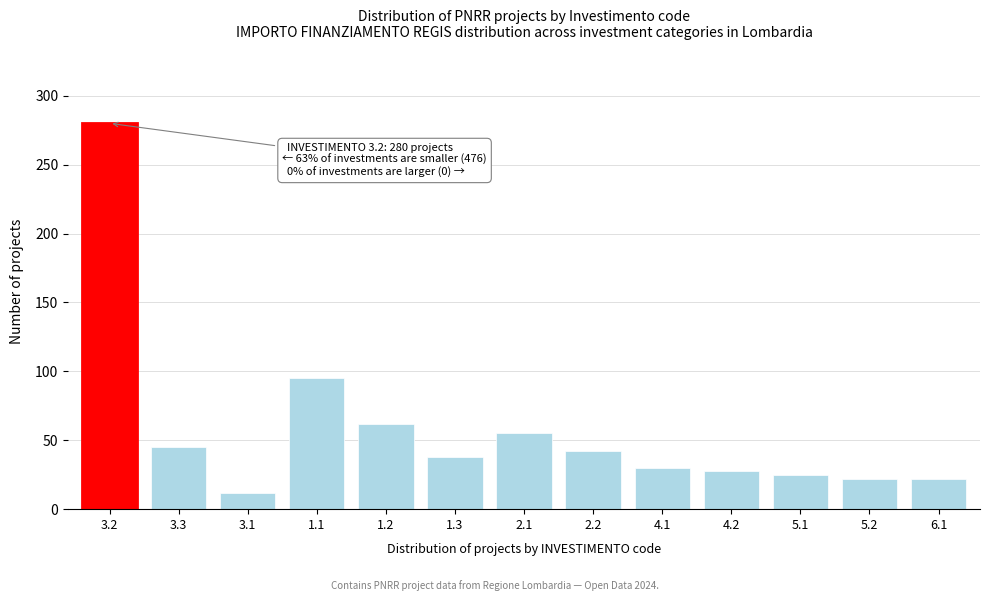

Reading right to left, what are all the values shown in this chart?

6.1=22	5.2=22	5.1=25	4.2=28	4.1=30	2.2=42	2.1=55	1.3=38	1.2=62	1.1=95	3.1=12	3.3=45	3.2=280